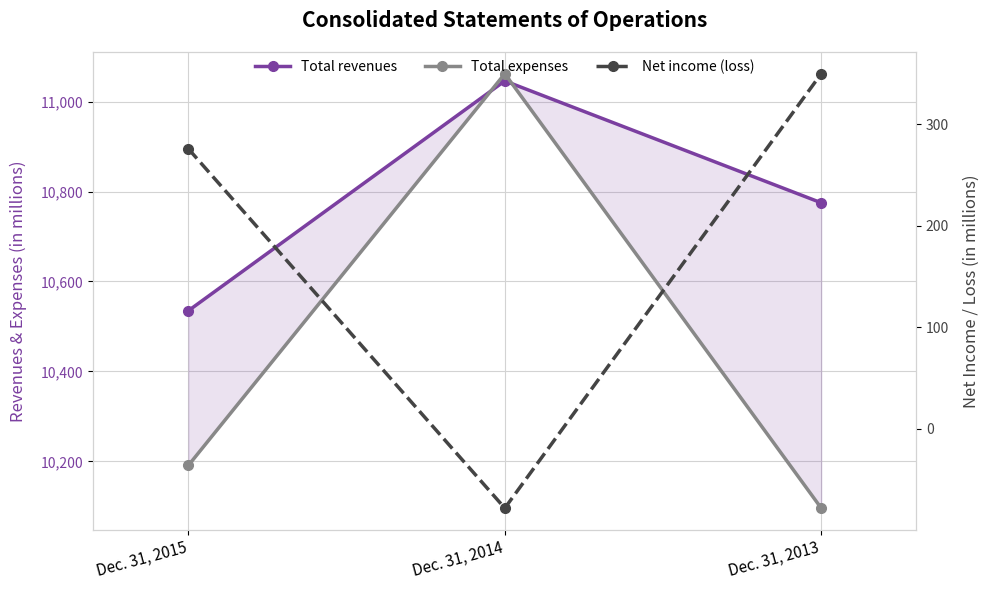

What is the value of the Total revenues point at the 3rd from the left?

10775